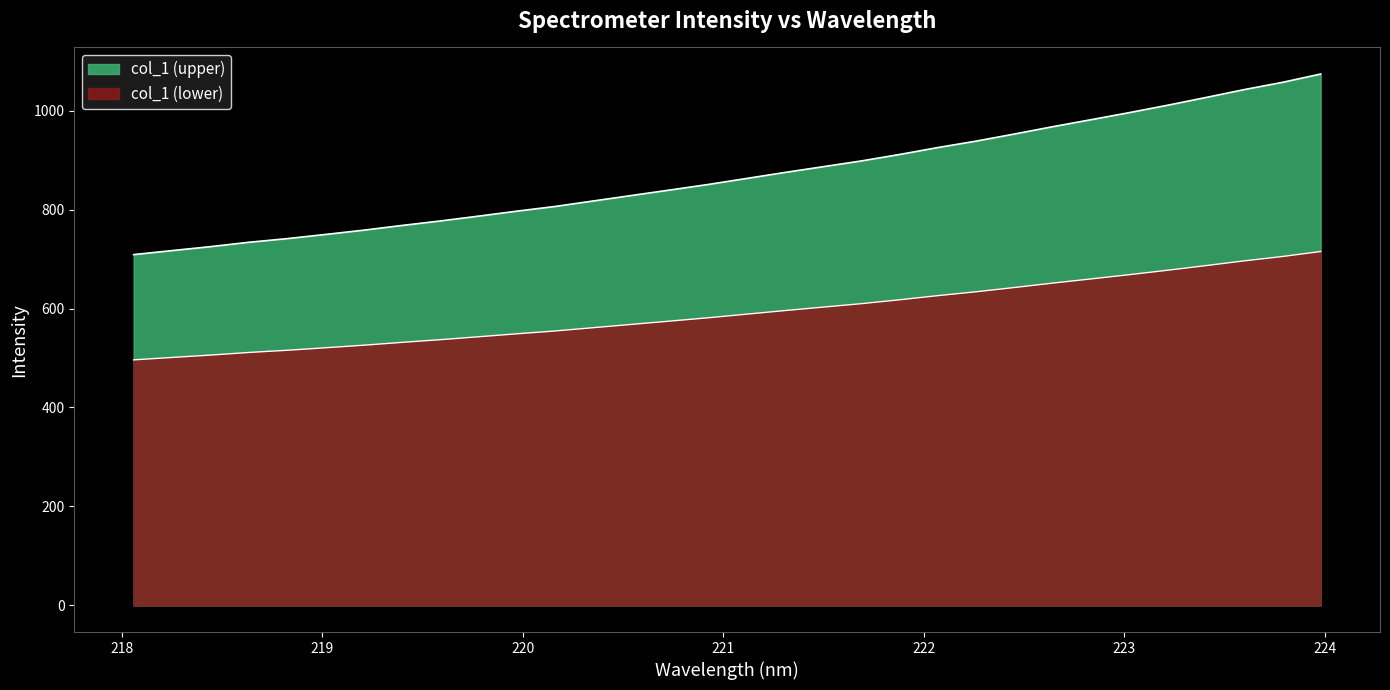

What position from the right is 220.9264?

17